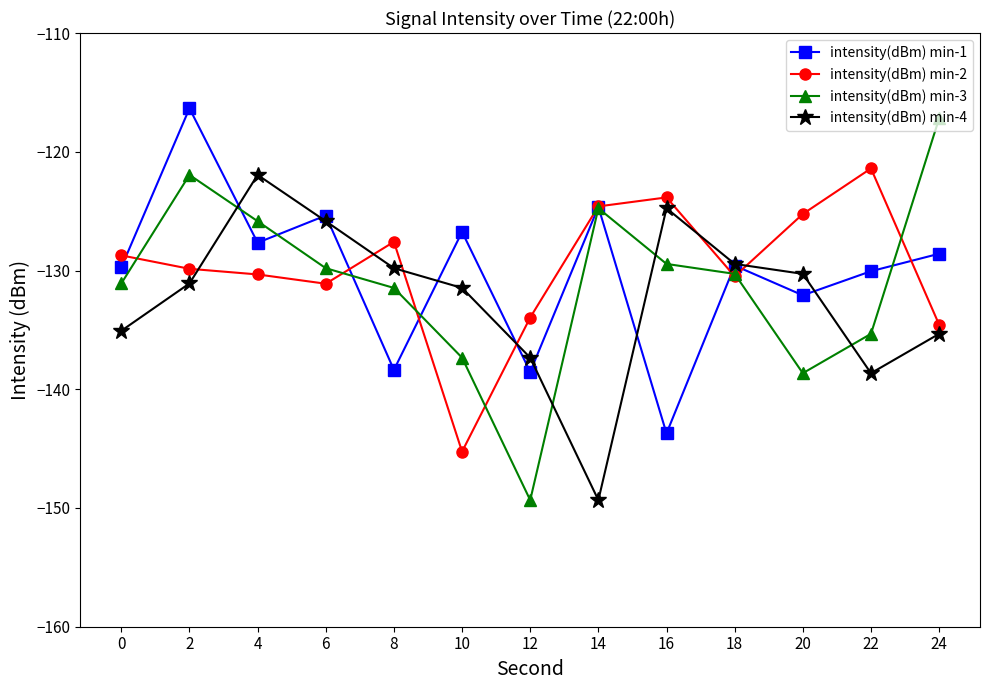

At which category does the chart reach its peak across all series?

2